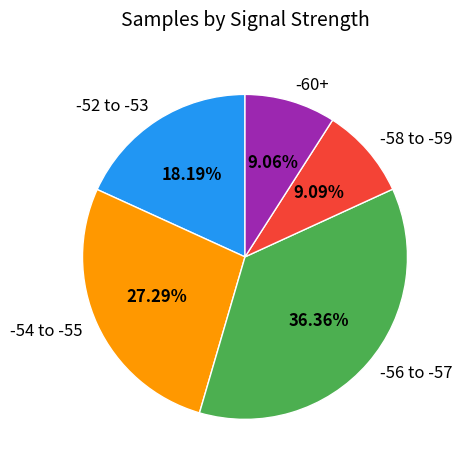

Approximately how many times larger is the value at -56 to -57 compared to -58 to -59?

4.0